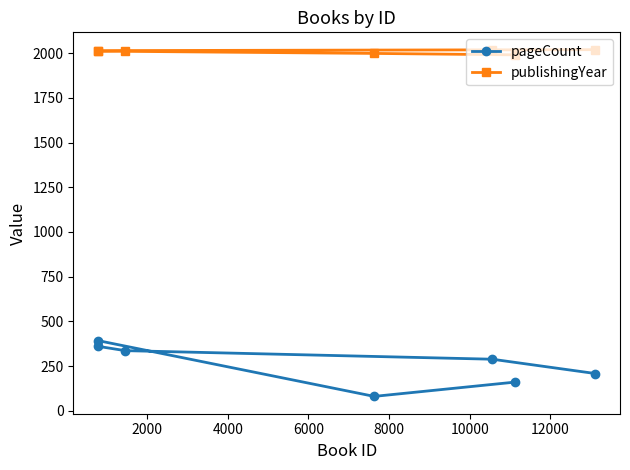

How many categories are shown in the chart?

7